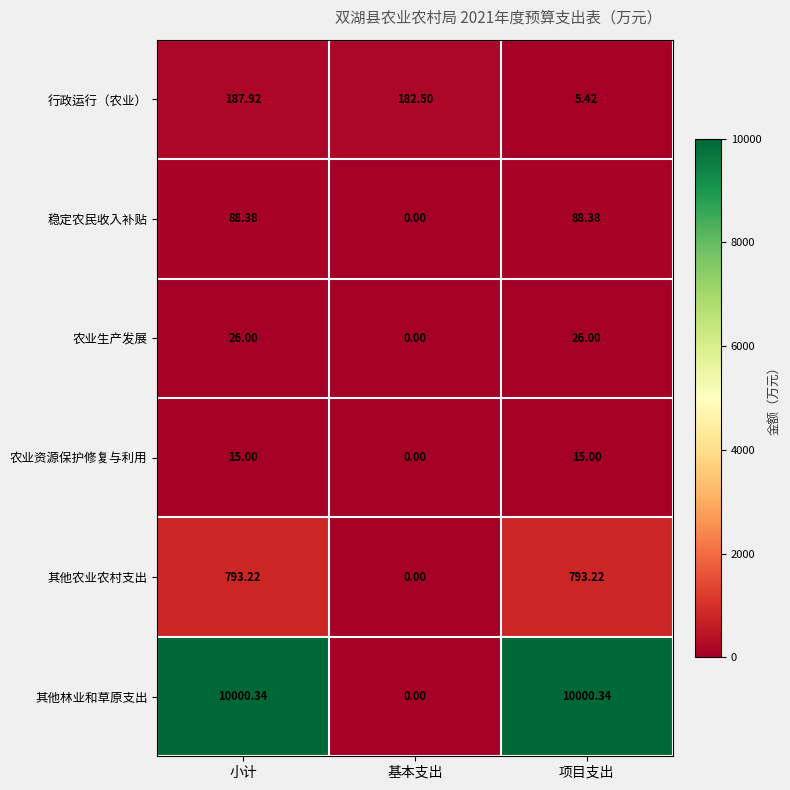

At how many categories does at least one series exceed 1898?

2